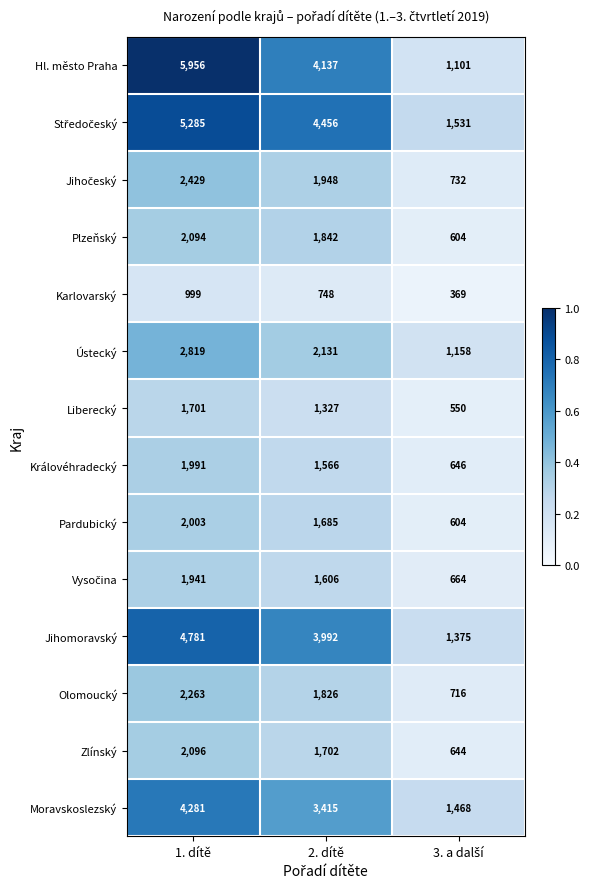

True or false: Hl. město Praha has a value of 5956 at 1. dítě.

True